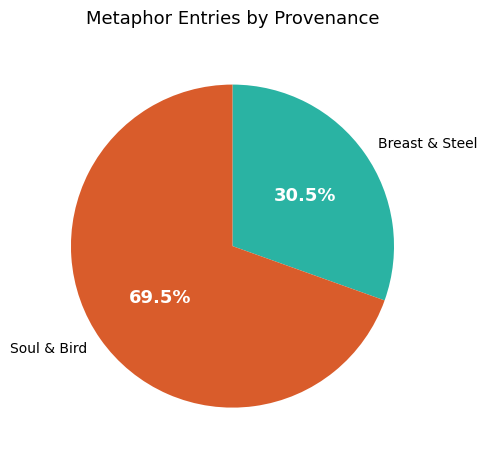

Is there a majority slice in this chart?

Yes